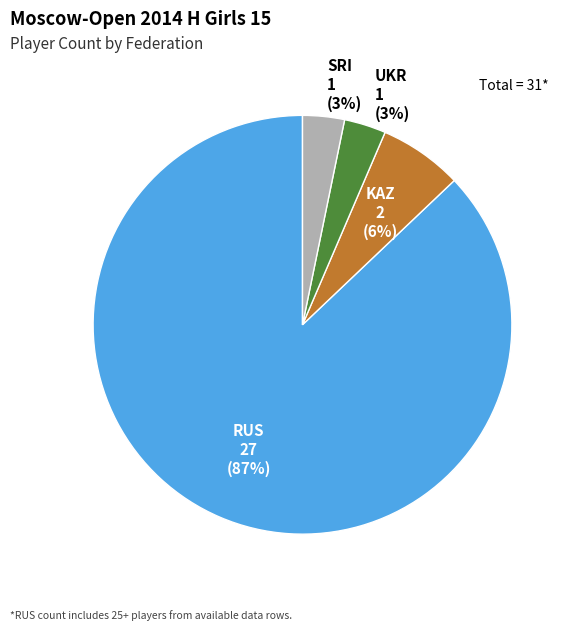

Is there a majority slice in this chart?

Yes